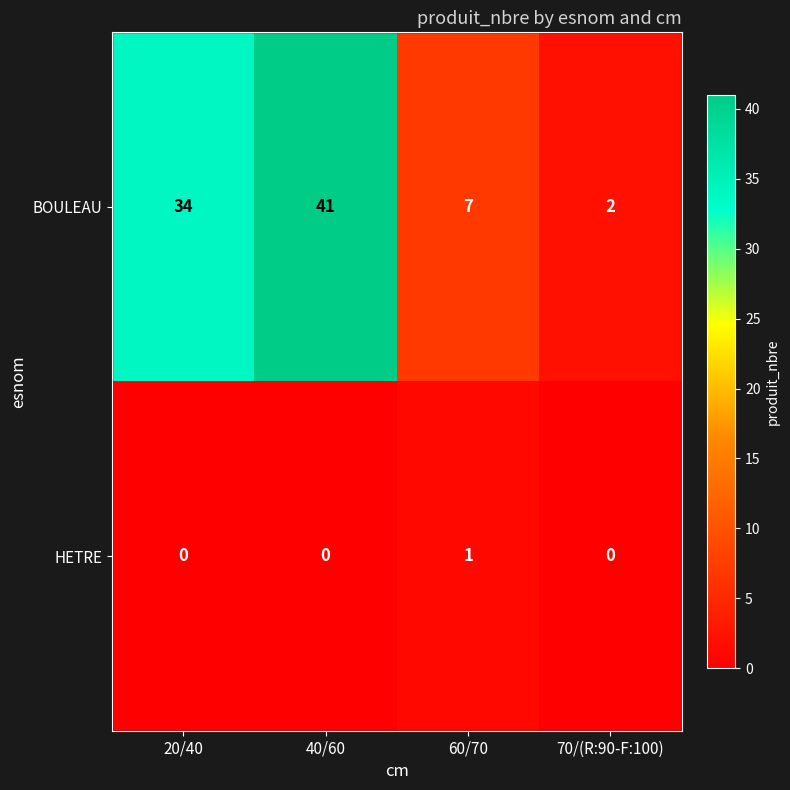

Which series has the widest spread of values?

BOULEAU